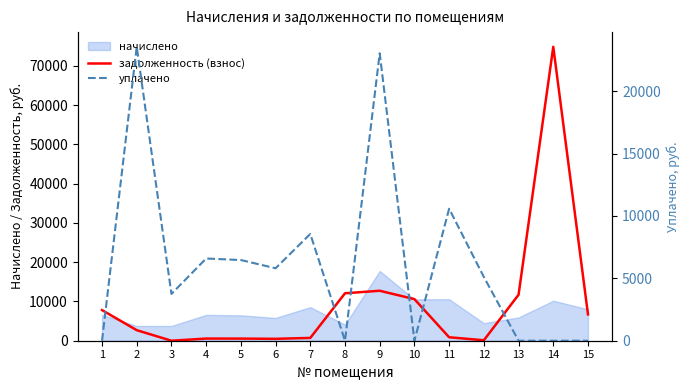

Which series has the largest total across all categories?

задолженность (взнос)